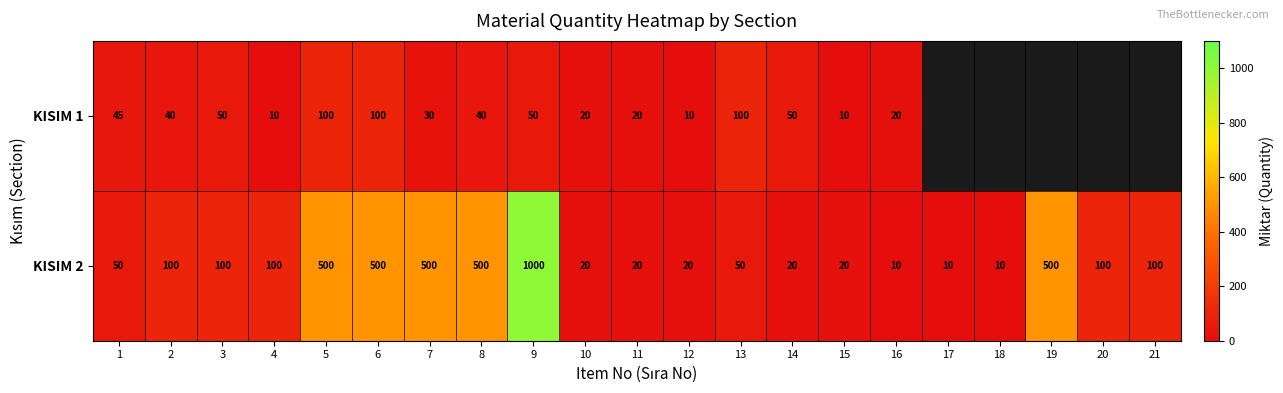

What is the greatest value displayed?

1000.0